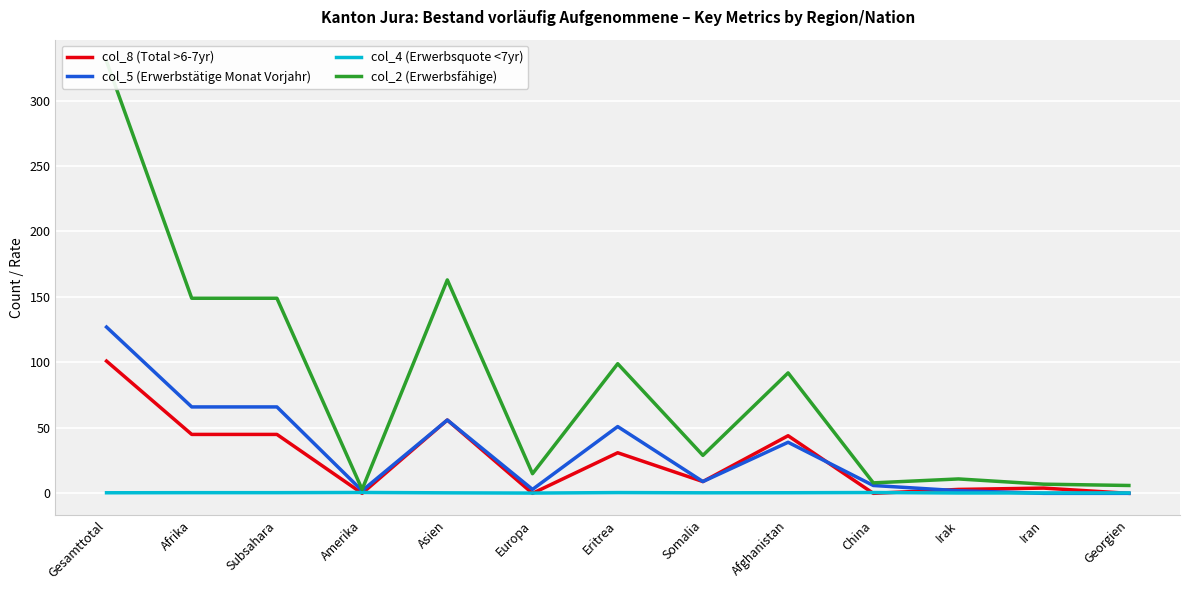

True or false: col_4 (Erwerbsquote <7yr) and col_5 (Erwerbstätige Monat Vorjahr) cross at least once.

True